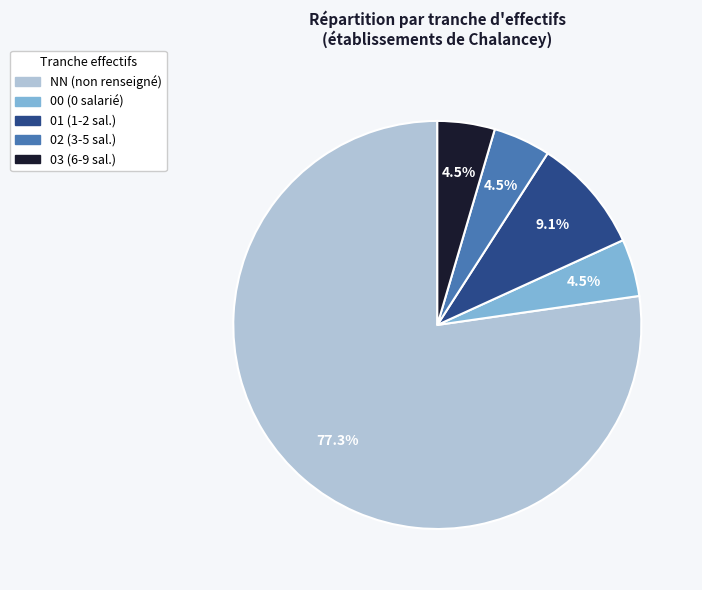

What is the total percentage of 01 and 02?

13.6%